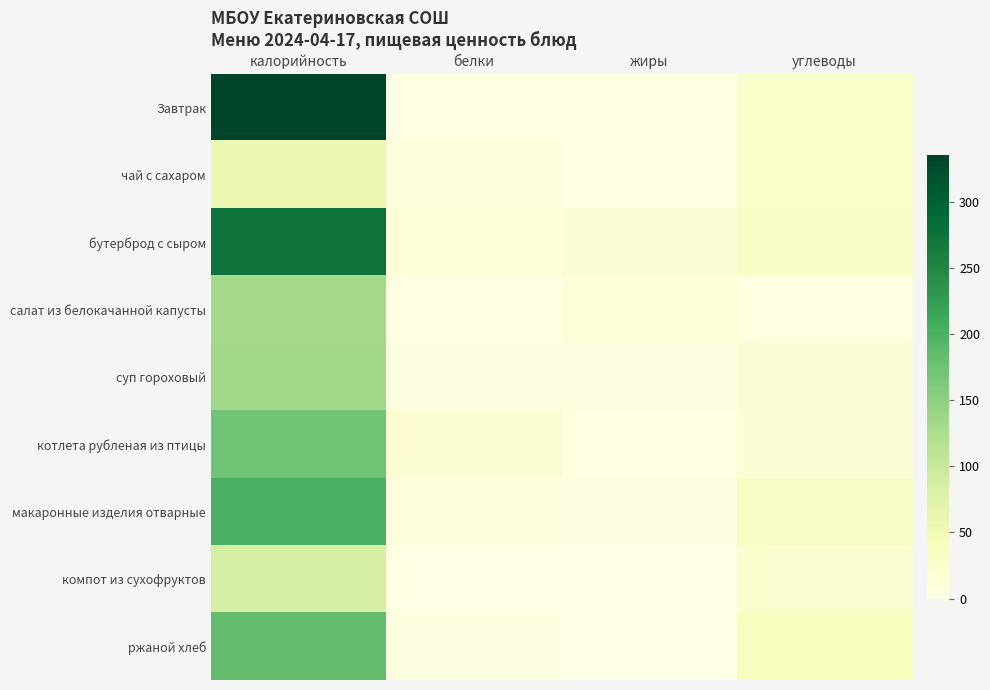

What is the greatest value displayed?

334.8